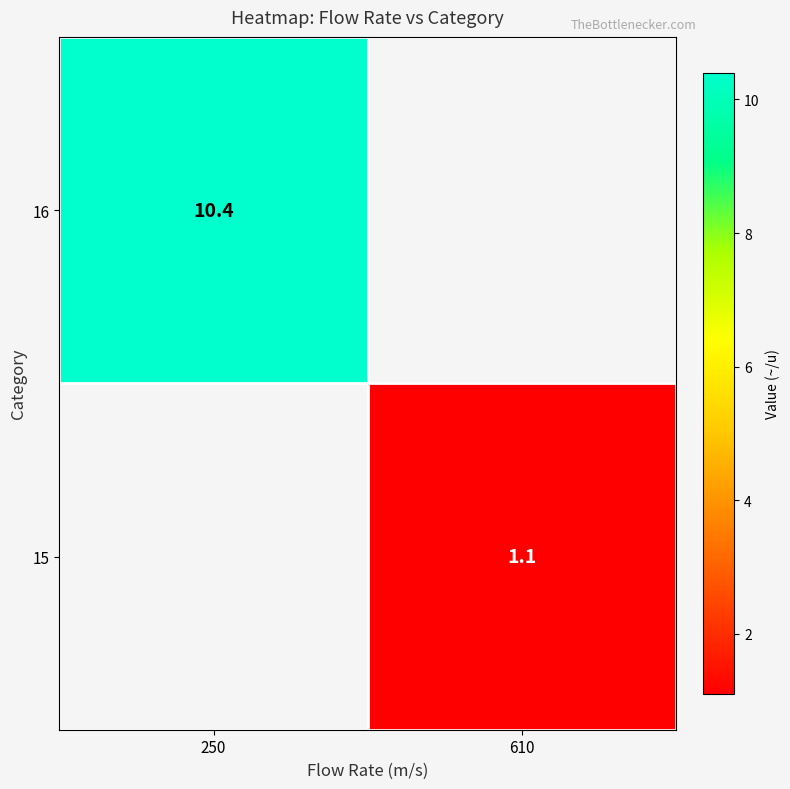

The value of 15 at 610 is 1.1. True or false?

True